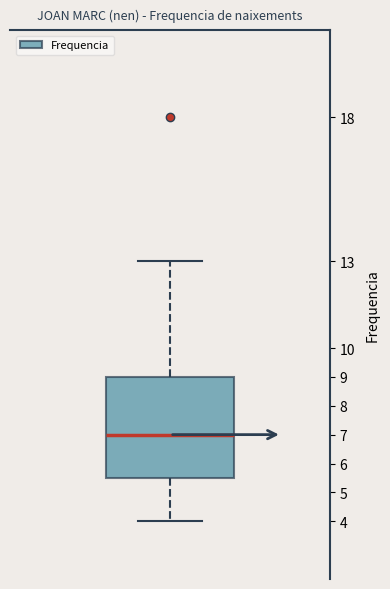

Where is the upper edge of the box on the y-axis? The values are not printed on the chart, so give them approximately, as read against the axis.

9.0